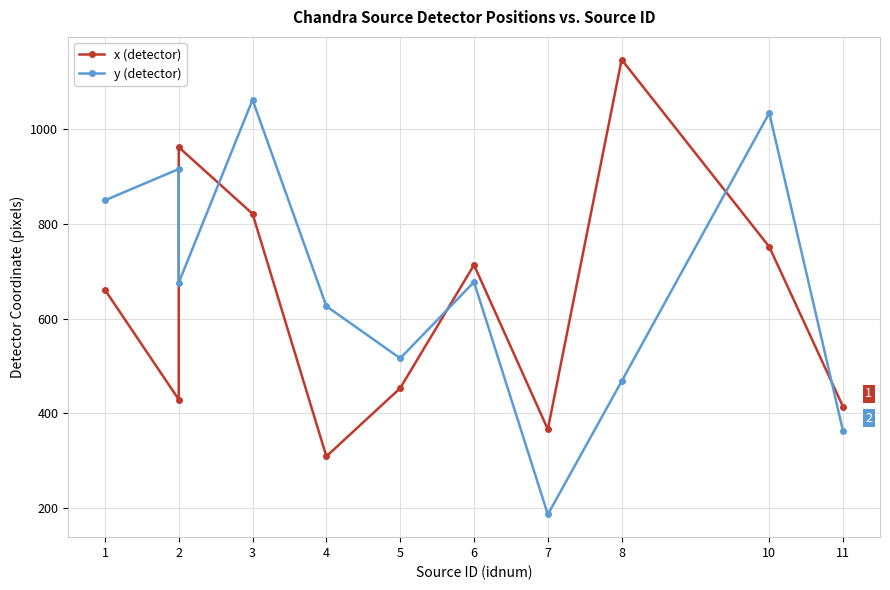

Between 7 and 11, which series saw the biggest shift?

y (detector)